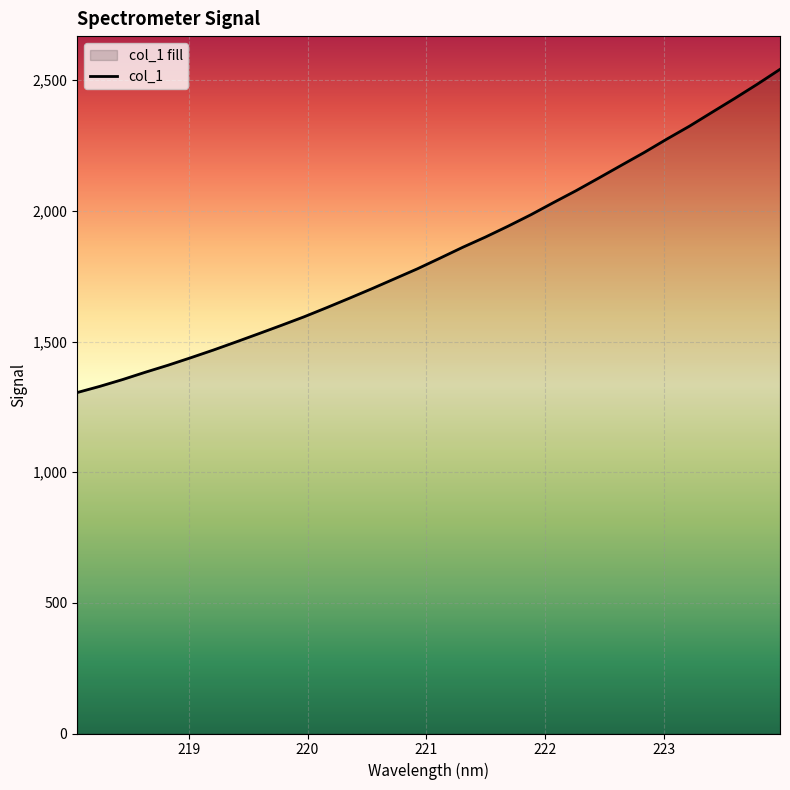

Count the number of values greater than 1819.

16